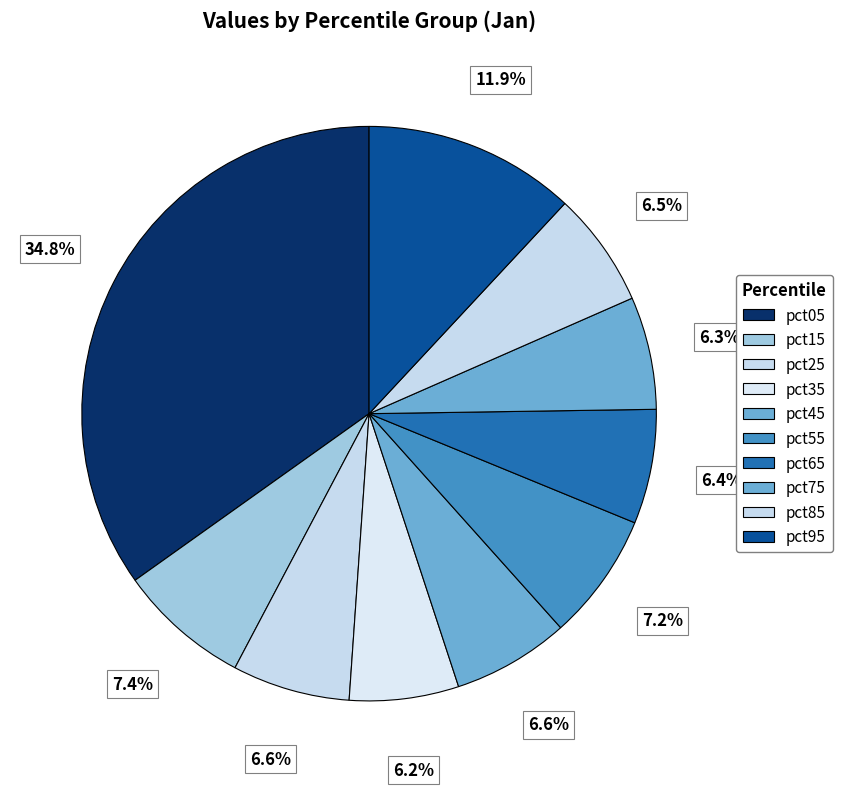

Combined, what portion of the pie is pct25 and pct05?

41.5%